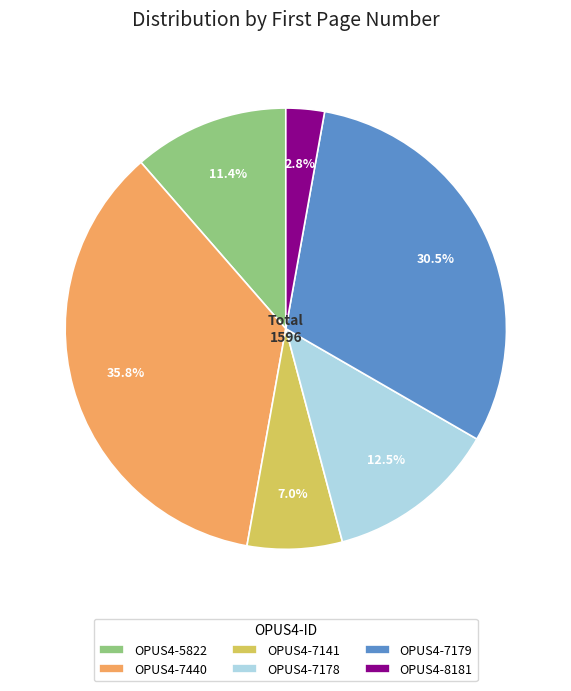

How many slices are in this pie chart?

6